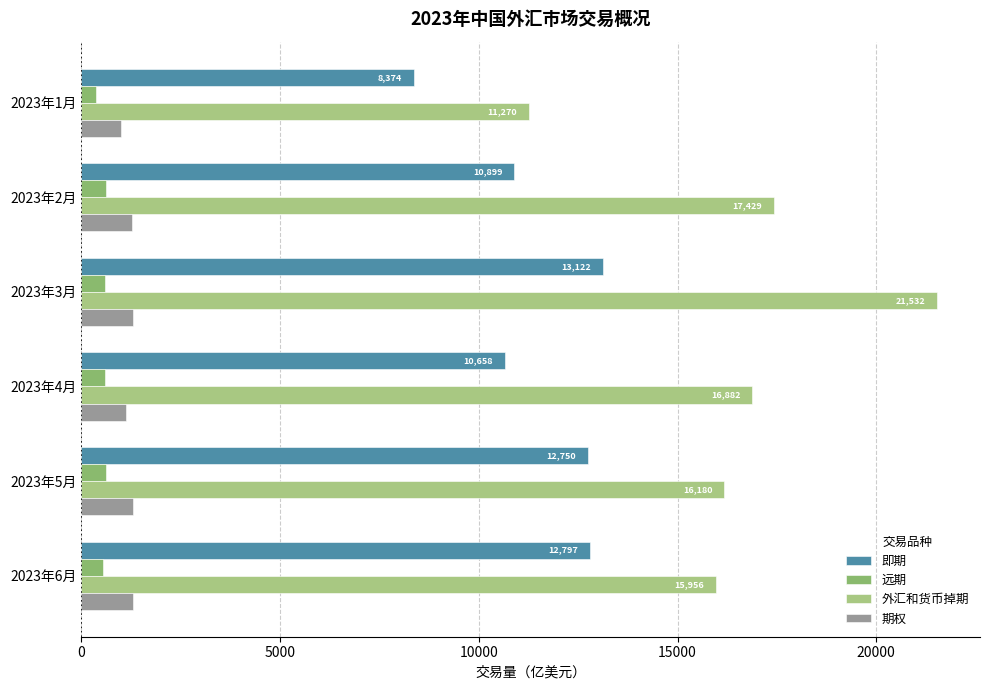

How many data points in 外汇和货币掉期 are less than 16881?

3